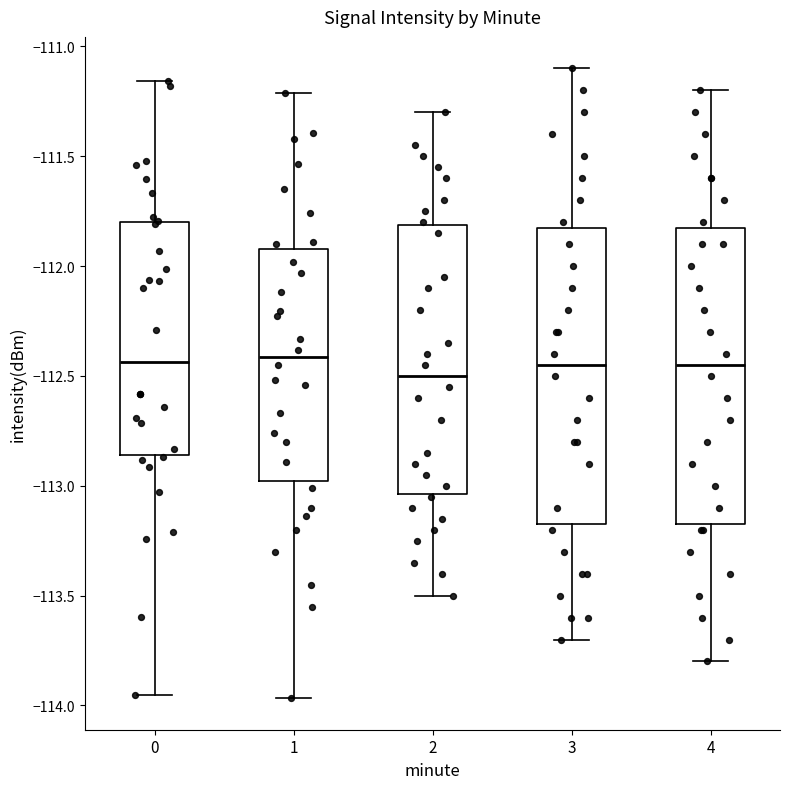

Reading left to right, transcribe this box plot: for each box, give where its median line is, the range the box spans, and where its two whiskers end, as read against the y-axis. The values are not printed on the chart, so give them approximately, as read against the axis.

0: median -112.45, box -112.85 to -111.80, whiskers -113.95 to -111.15
1: median -112.40, box -113.00 to -111.90, whiskers -113.95 to -111.20
2: median -112.50, box -113.05 to -111.80, whiskers -113.50 to -111.30
3: median -112.45, box -113.15 to -111.80, whiskers -113.70 to -111.10
4: median -112.45, box -113.15 to -111.80, whiskers -113.80 to -111.20